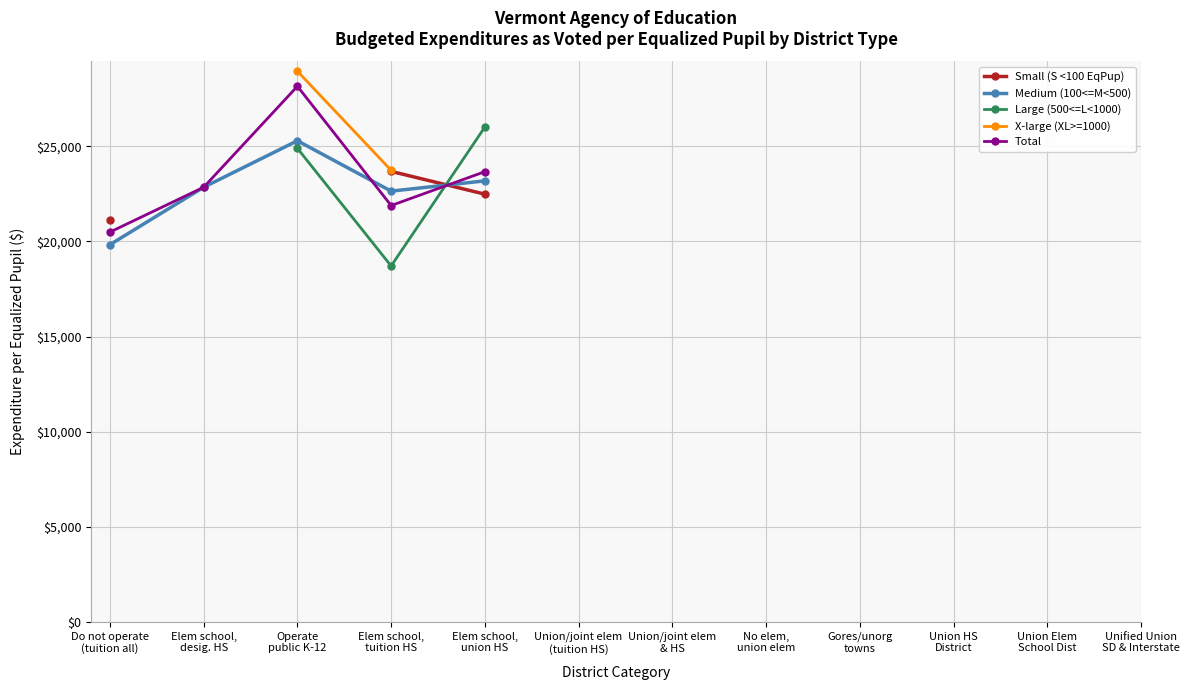

What are all the series names shown in the legend?

Small (S <100 EqPup), Medium (100<=M<500), Large (500<=L<1000), X-large (XL>=1000), Total